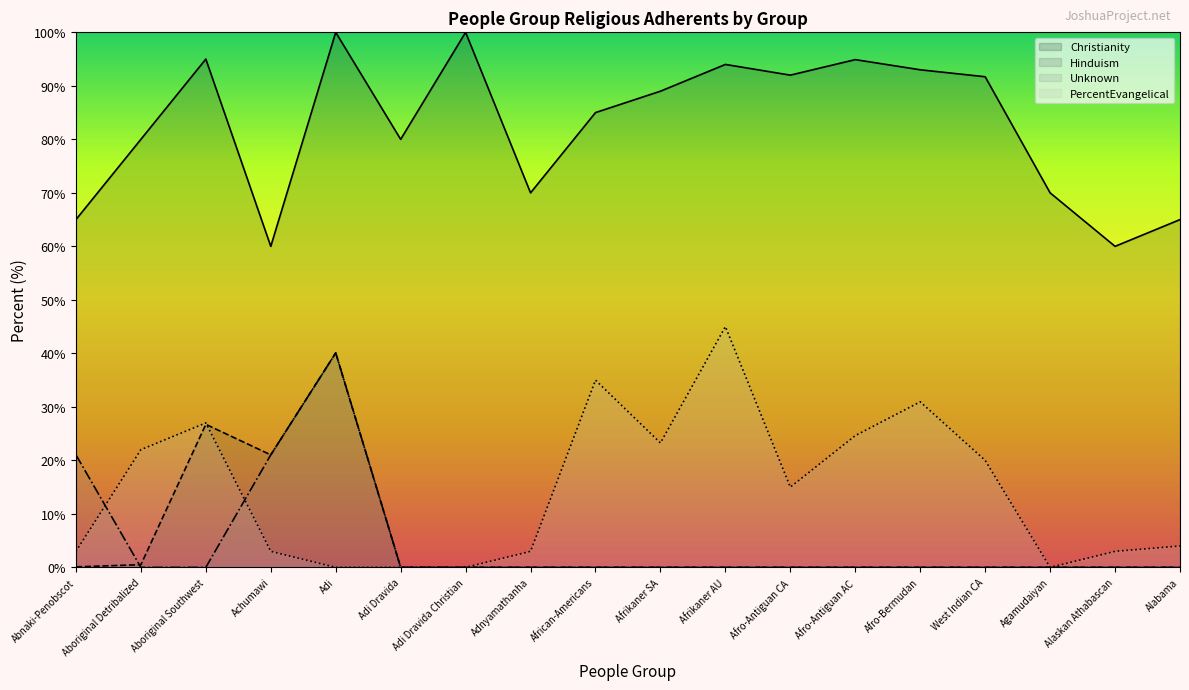

What are all the series names shown in the legend?

Christianity, Hinduism, Unknown, PercentEvangelical